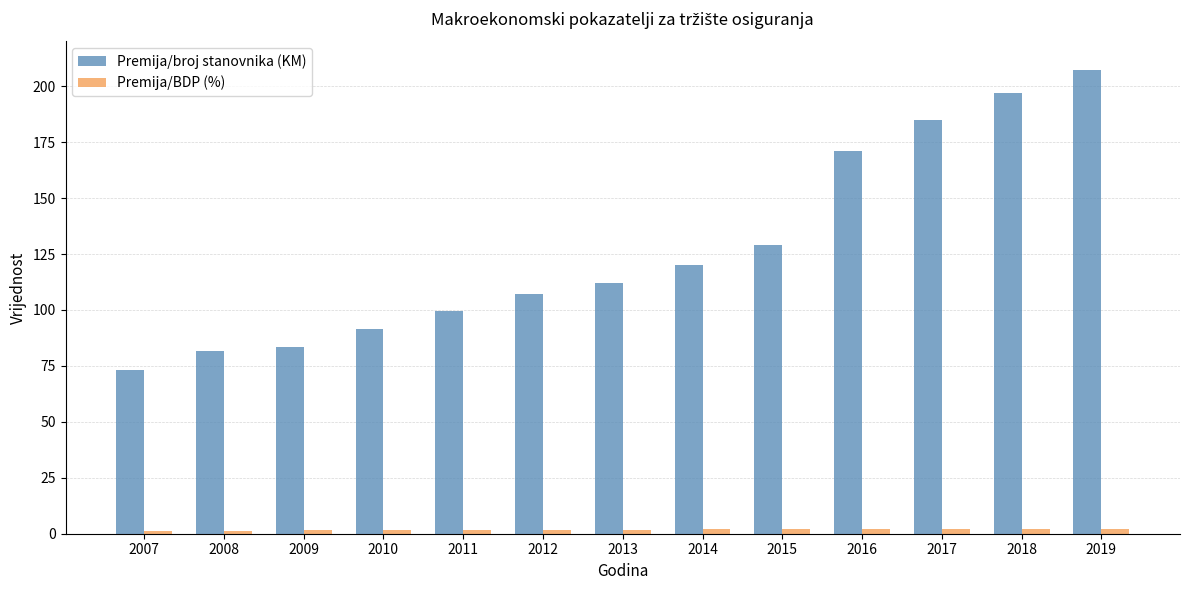

Which series has the widest spread of values?

Premija/broj stanovnika (KM)